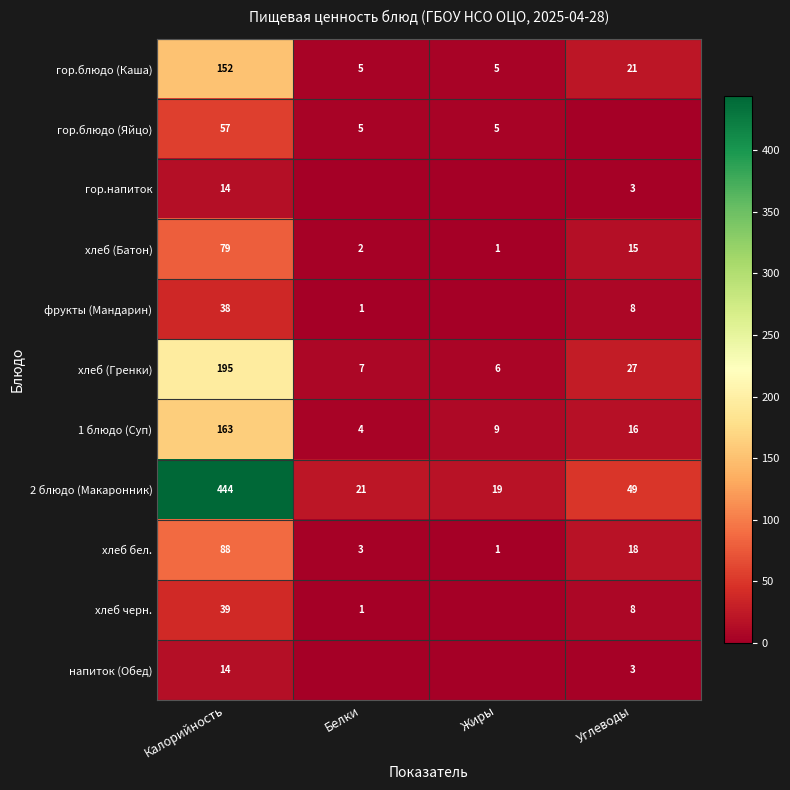

What is the difference between the second highest and minimum values in the 1 блюдо (Суп) series?

12